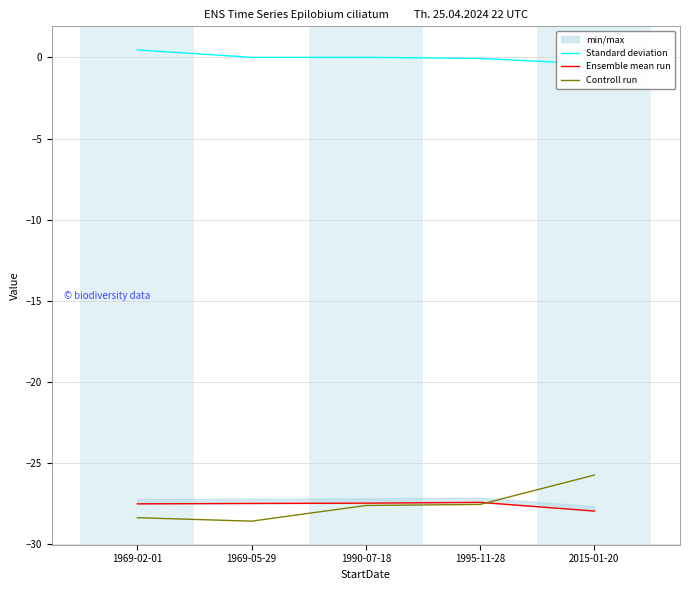

True or false: Ensemble mean run and Standard deviation intersect in this chart.

False